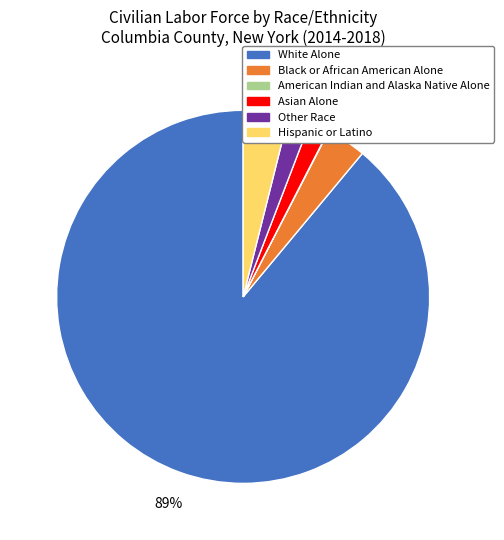

To the nearest percent, what is the average slice percentage?

17%